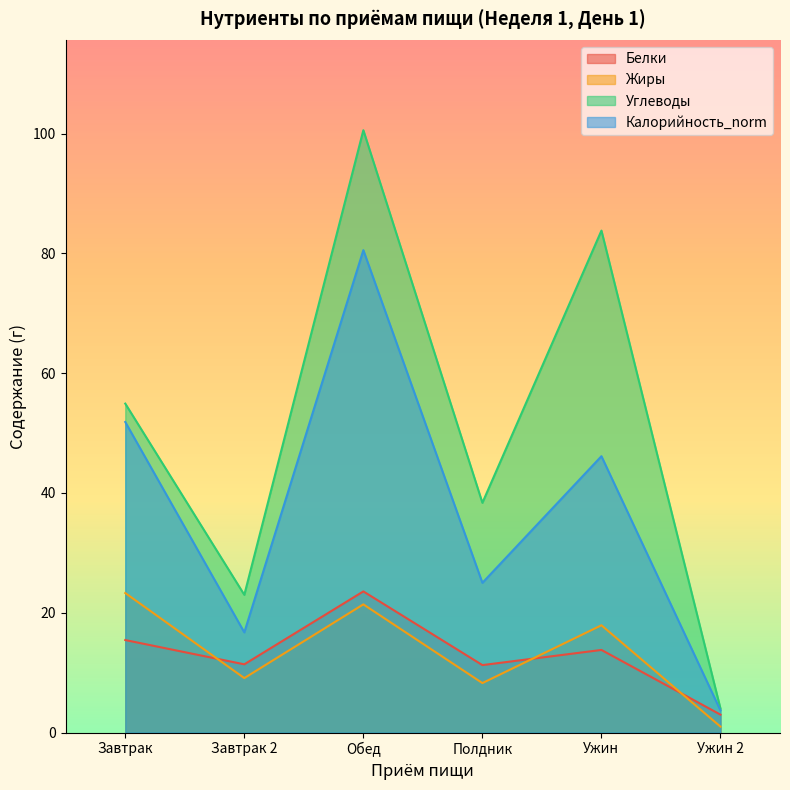

At which category is the sum across all series the highest?

Обед